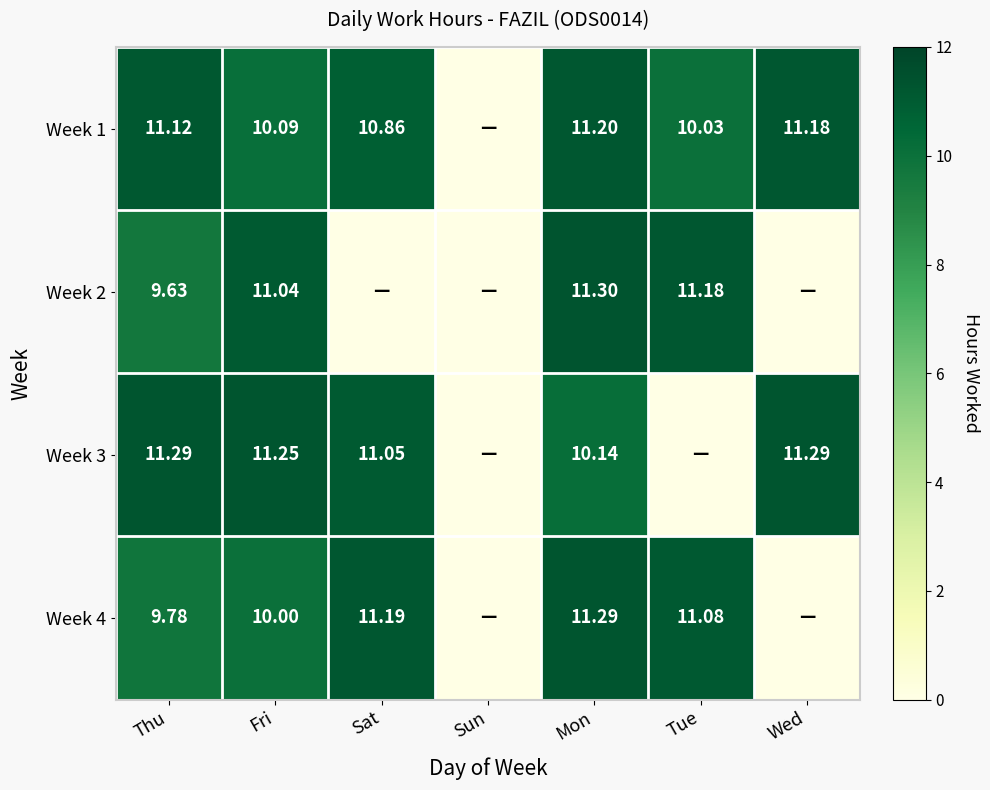

At Sun, list the series in order from smallest to largest.

Week 1, Week 2, Week 3, Week 4